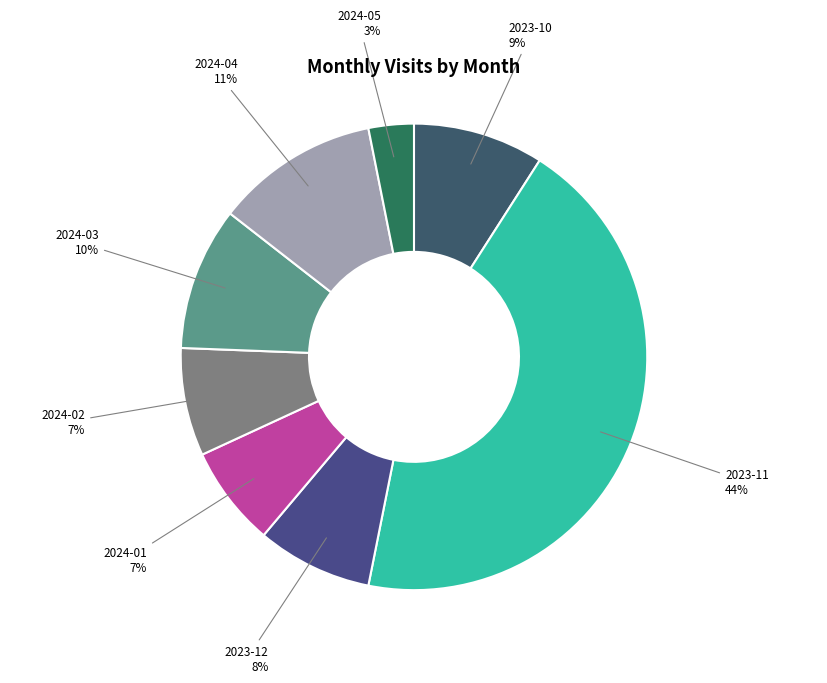

How many segments does this pie chart have?

8